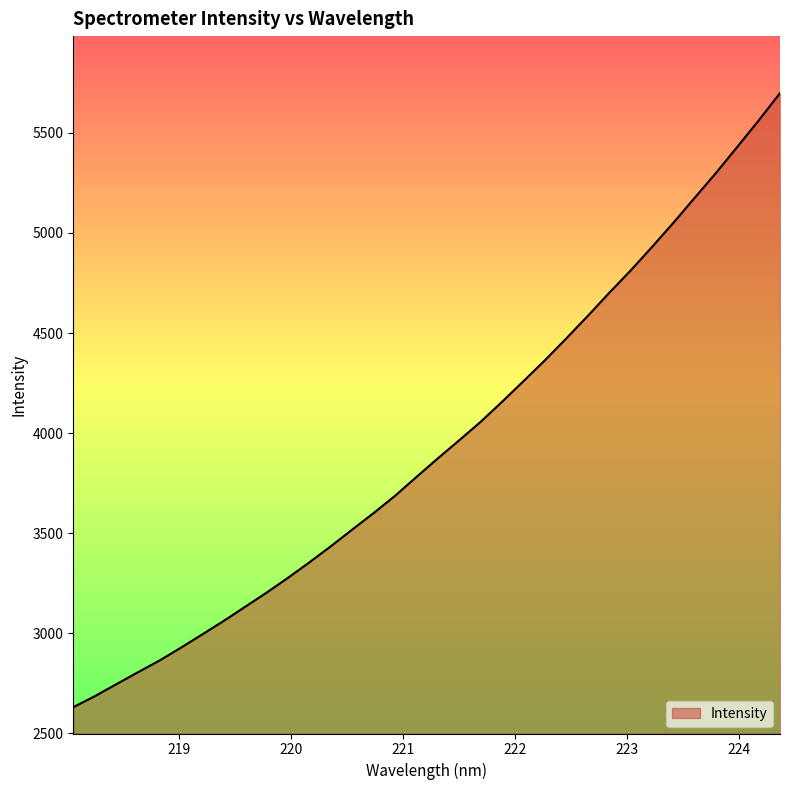

What is the average value?

3942.9